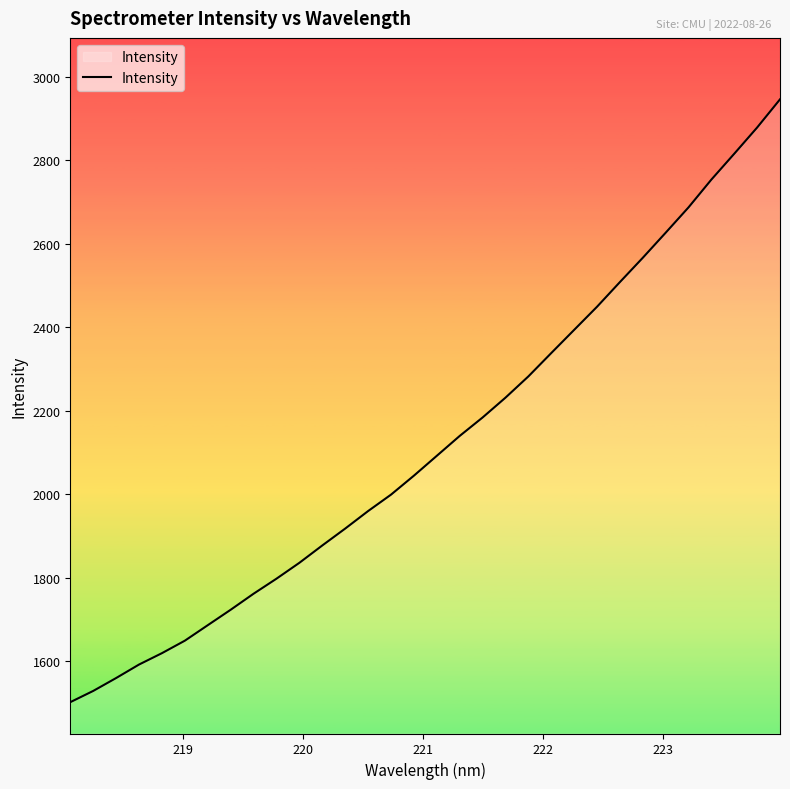

What is the minimum value shown in the chart?

1501.6